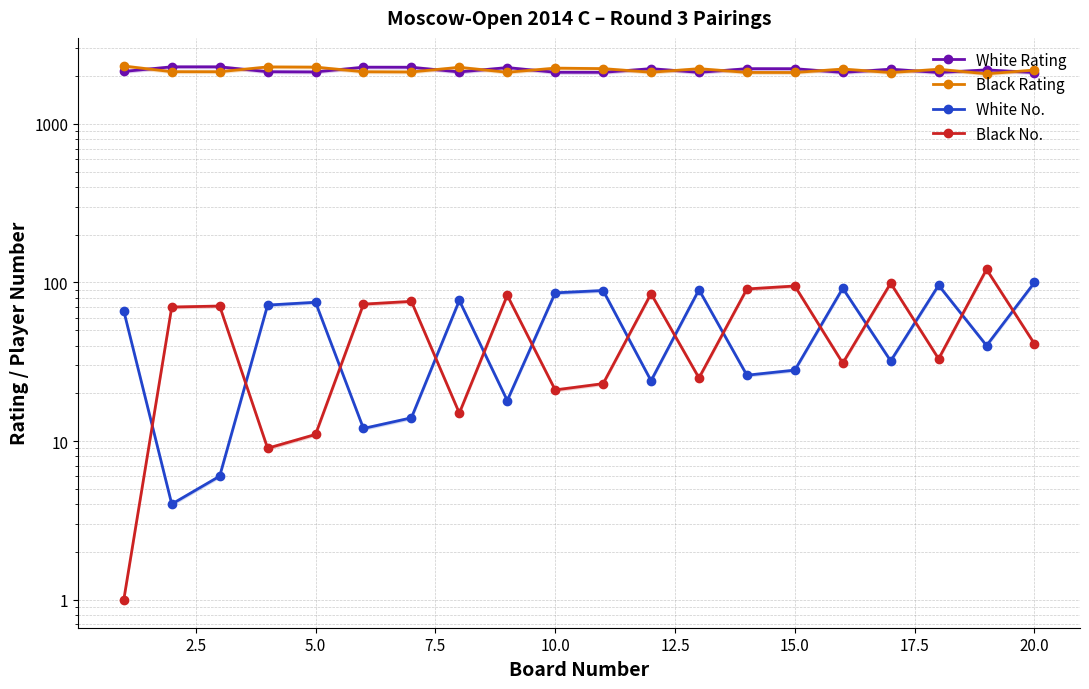

How many data points does each series have?

20